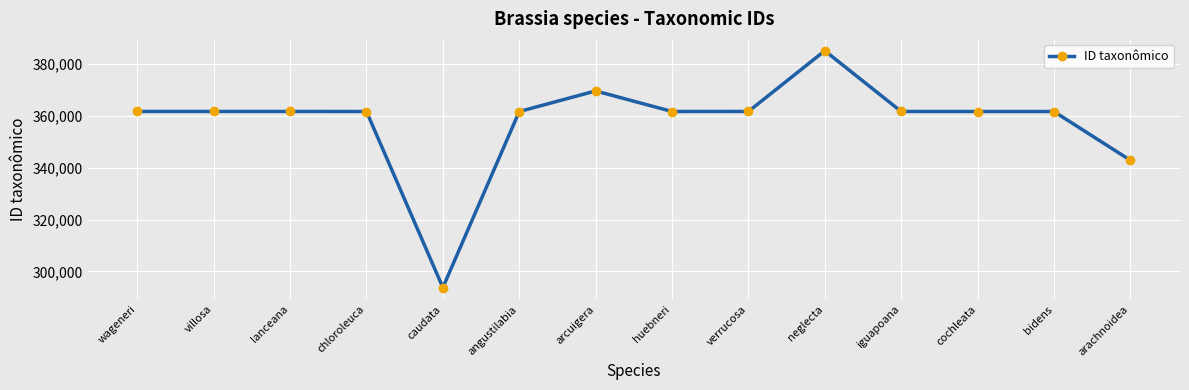

What is the difference between the values at neglecta and wageneri?

23459